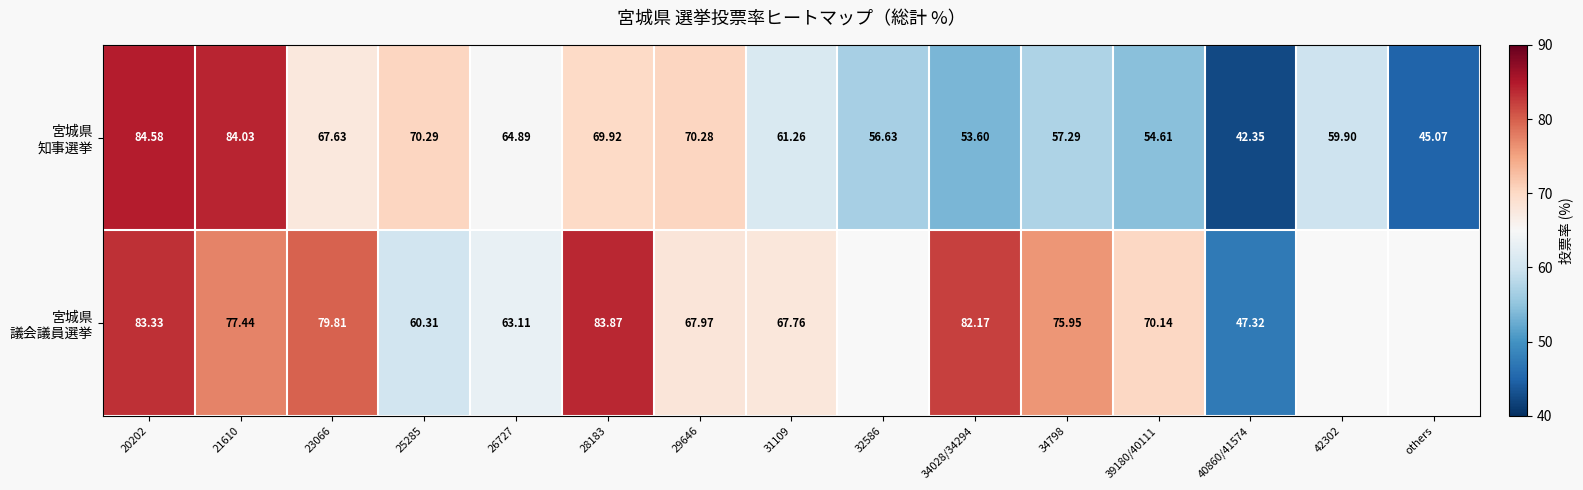

What is the highest value of the 宮城県 知事選挙 series?

84.6